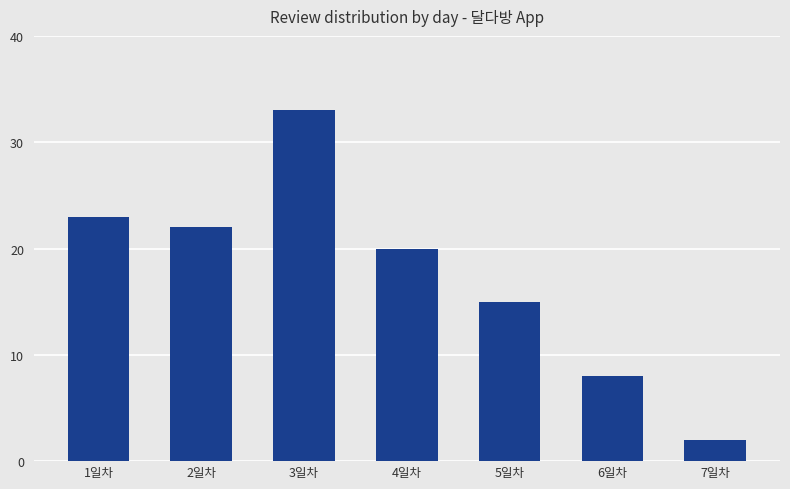

Between 1일차 and 4일차, which is larger?

1일차